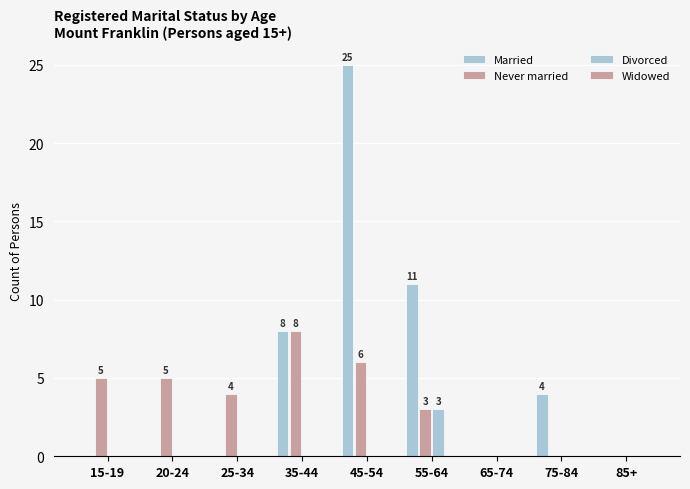

Count the number of data series in this chart.

3